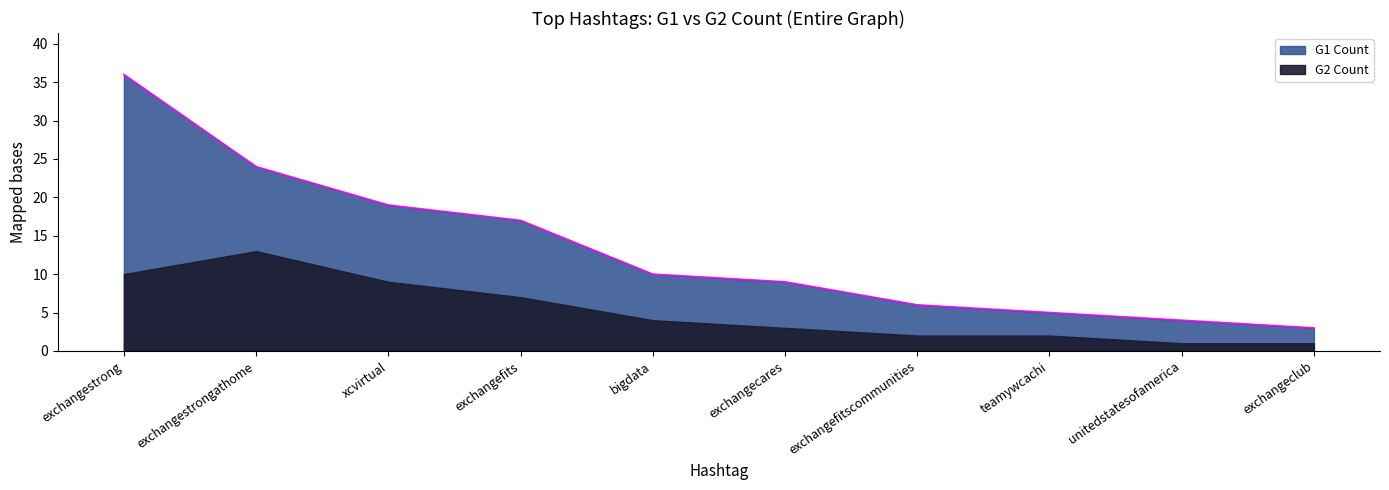

Which category has the lowest value in the G2 Count series?

unitedstatesofamerica